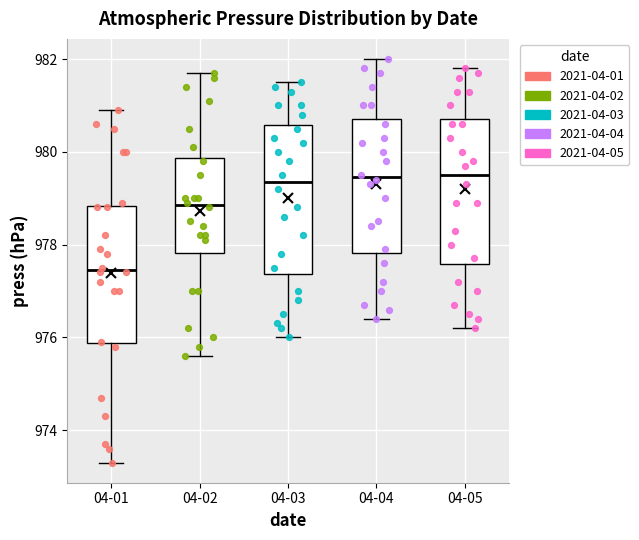

Reading left to right, read every box against the y-axis: the position of its median line, the range the box covers, and the ends of its whiskers. The values are not printed on the chart, so give them approximately, as read against the axis.

04-01: median 977.4, box 975.8 to 978.8, whiskers 973.4 to 981.0
04-02: median 978.8, box 977.8 to 979.8, whiskers 975.6 to 981.8
04-03: median 979.4, box 977.4 to 980.6, whiskers 976.0 to 981.6
04-04: median 979.4, box 977.8 to 980.8, whiskers 976.4 to 982.0
04-05: median 979.6, box 977.6 to 980.8, whiskers 976.2 to 981.8